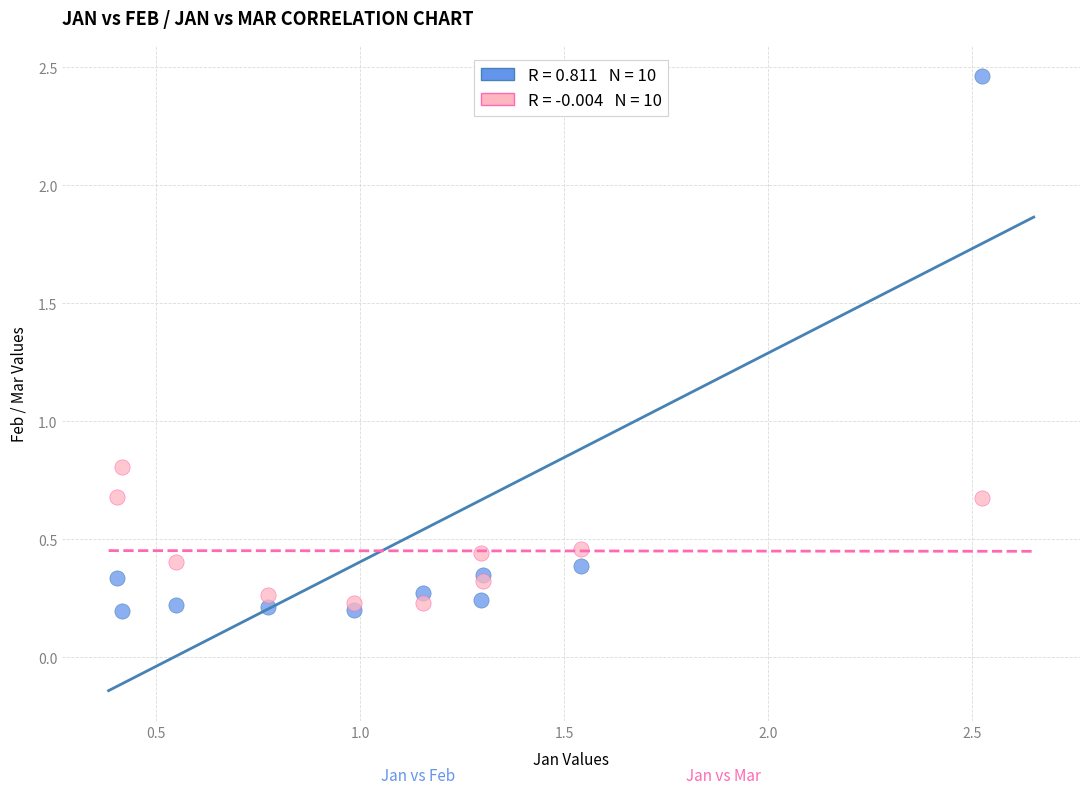

Across all series, what Y value is closest to 1?

0.8